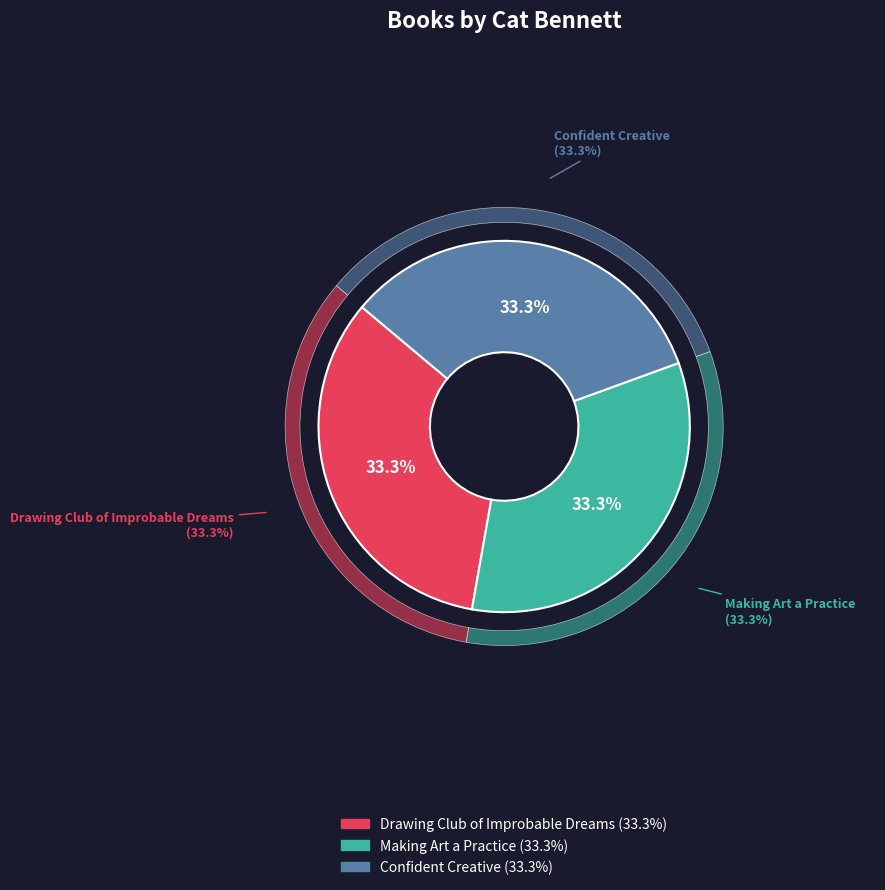

Is there any slice that represents more than half of the pie?

No